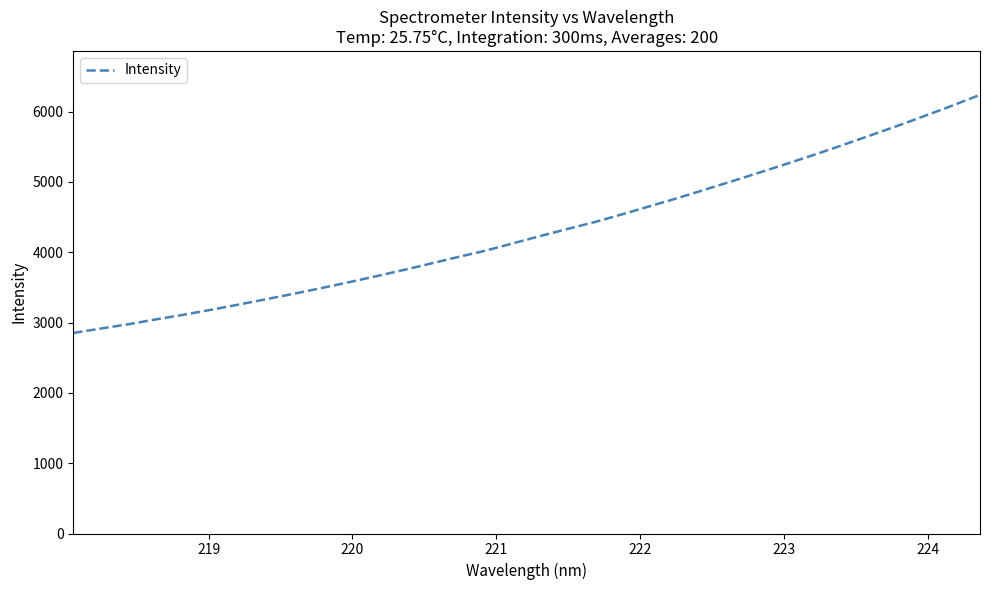

True or false: there are more than 0 points higher than both neighbors.

False